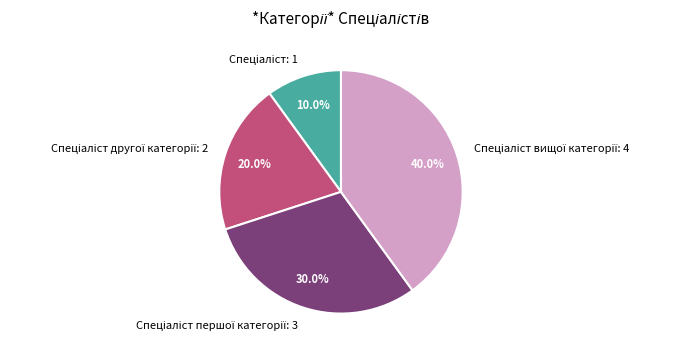

Does any single category account for the majority?

No